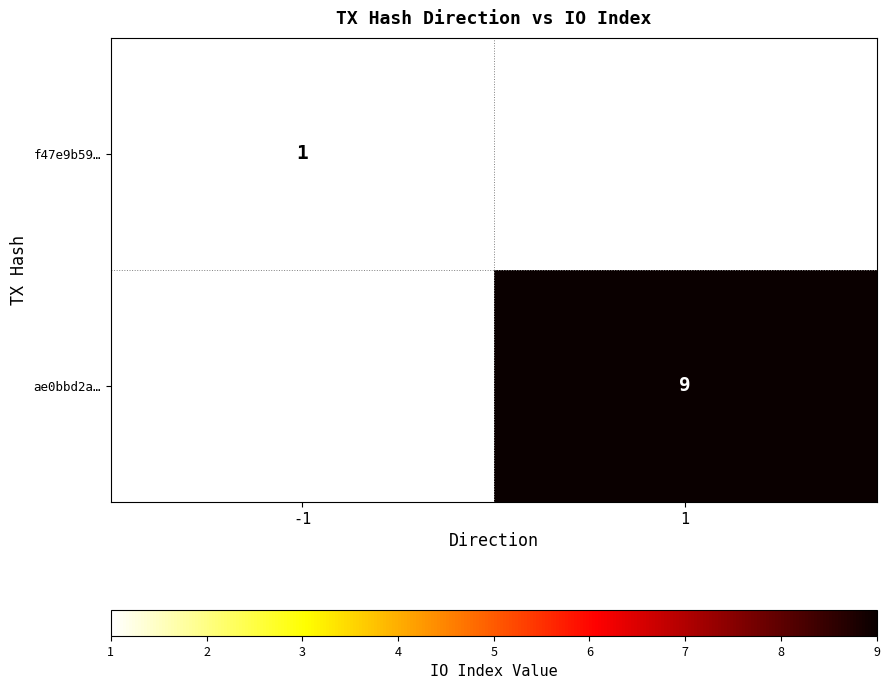

The ae0bbd2a… series shows 9 at 1. True or false?

True